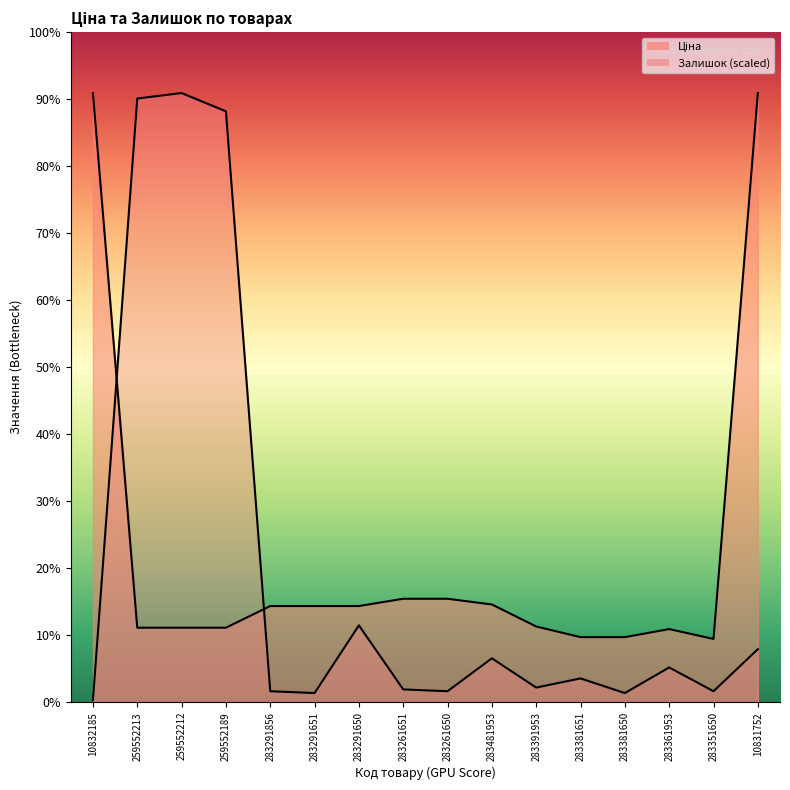

What is the sum of the Залишок values at 283291651 and 283261651?

203.1